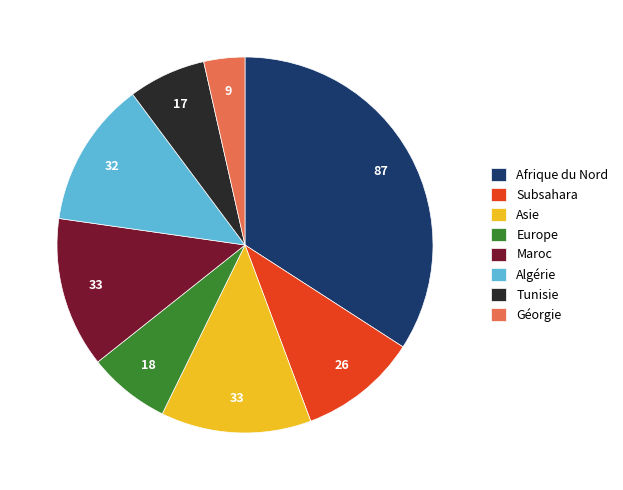

How many segments does this pie chart have?

8